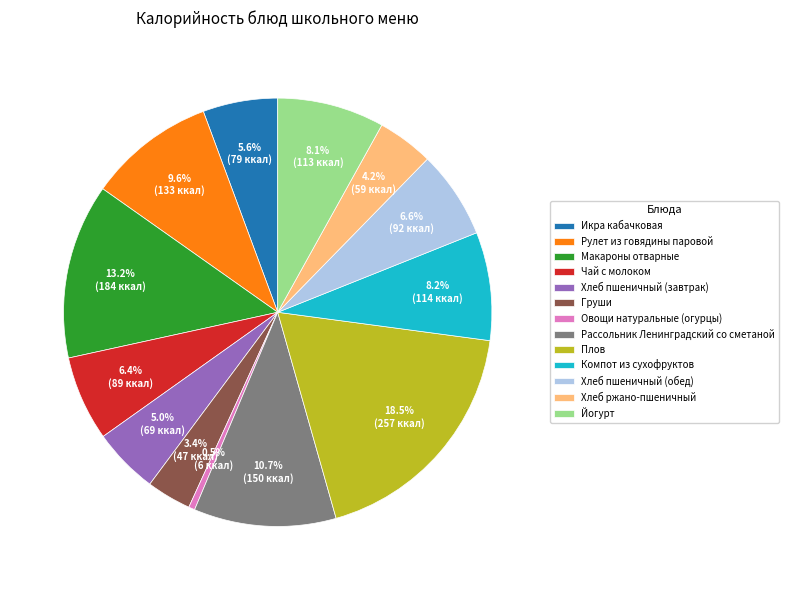

What percentage do Груши and Икра кабачковая together represent?

9.0%